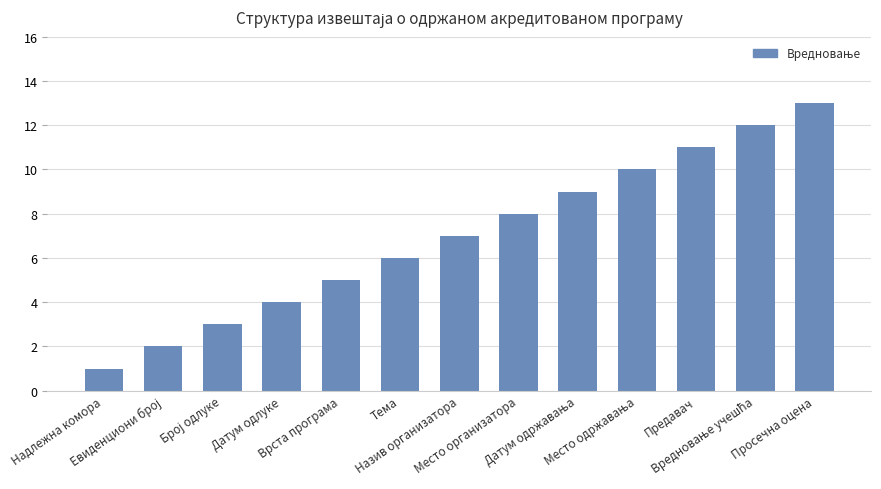

Count the number of categories in the chart.

13